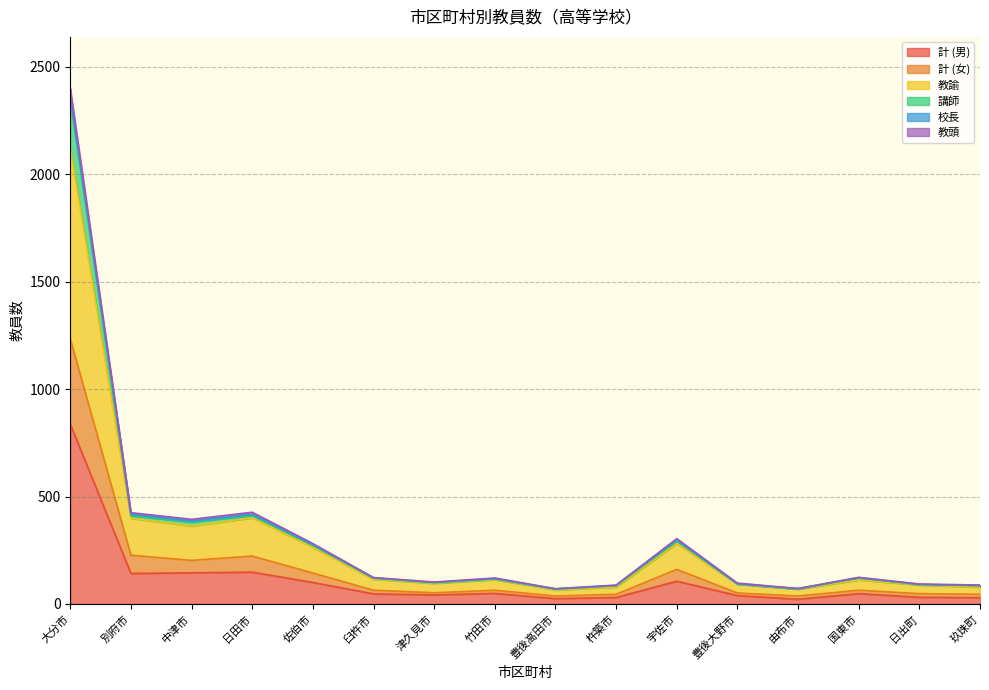

At which category is the sum across all series the highest?

大分市